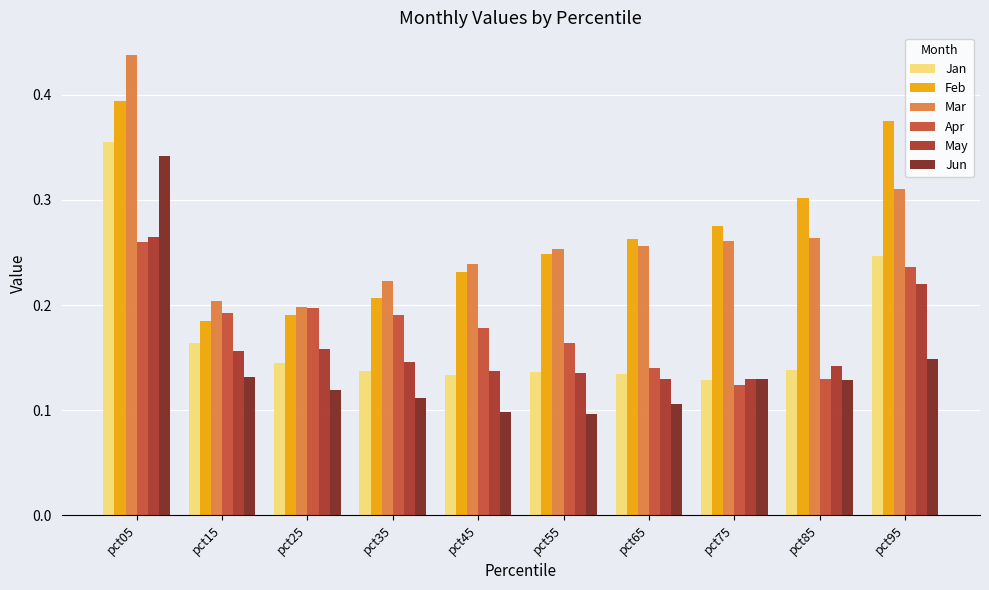

What are all the series names shown in the legend?

Jan, Feb, Mar, Apr, May, Jun